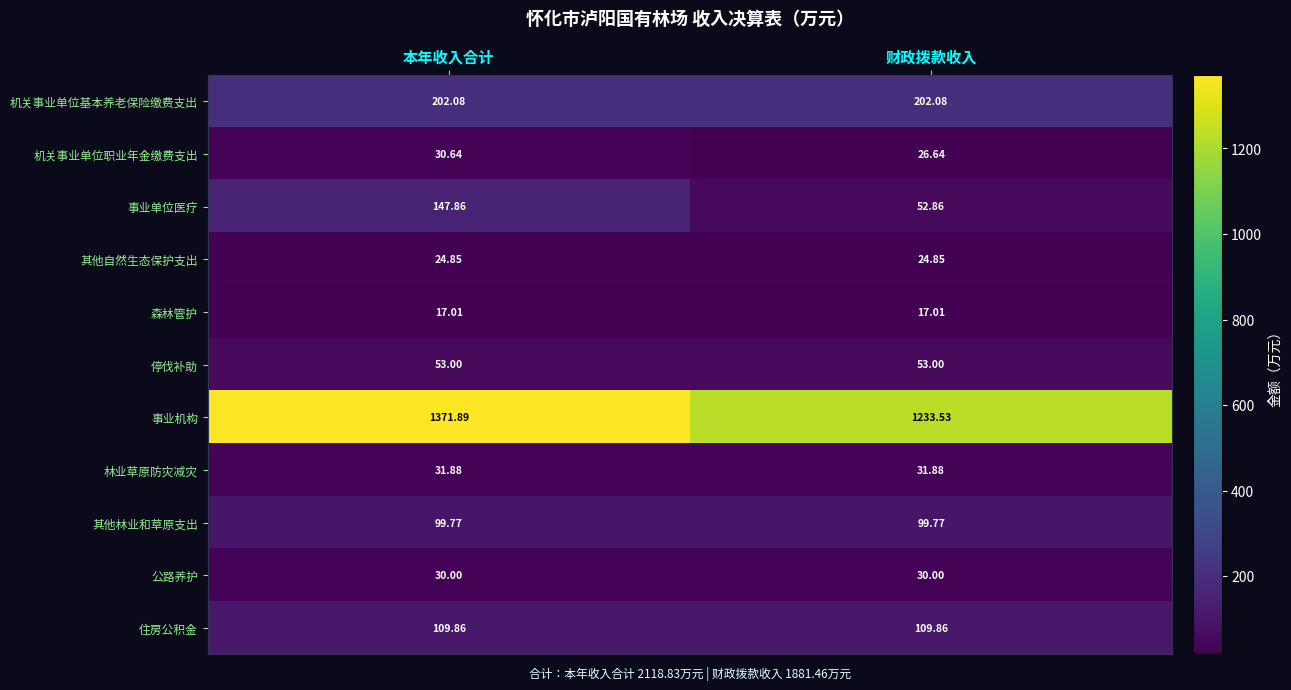

Rank the series at 本年收入合计 from lowest to highest value.

森林管护, 其他自然生态保护支出, 公路养护, 机关事业单位职业年金缴费支出, 林业草原防灾减灾, 停伐补助, 其他林业和草原支出, 住房公积金, 事业单位医疗, 机关事业单位基本养老保险缴费支出, 事业机构